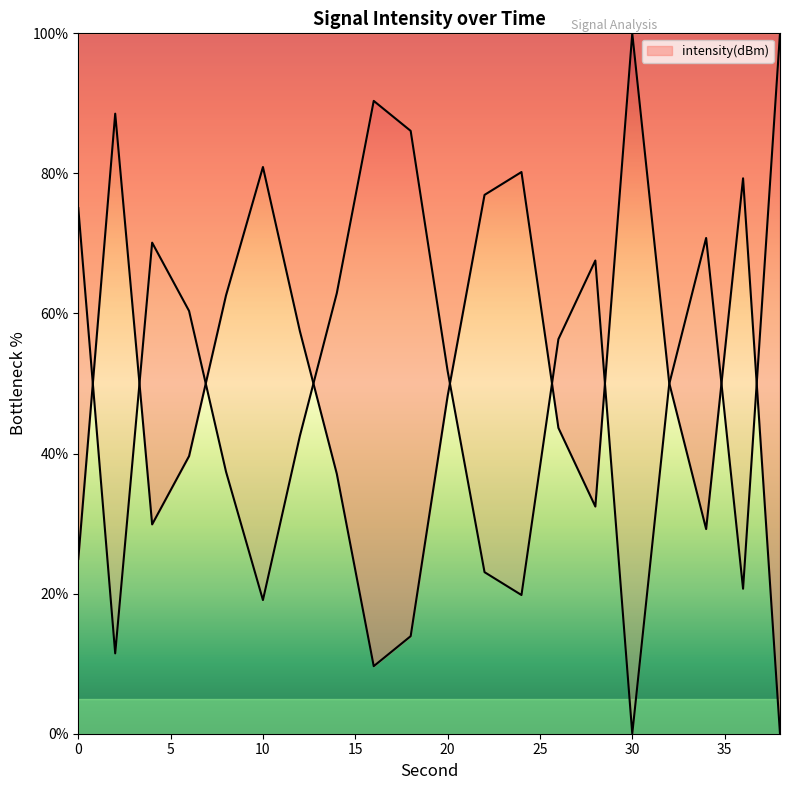

List the labels in order of value, largest first.

30, 2, 10, 24, 36, 22, 8, 12, 32, 20, 26, 6, 14, 28, 4, 34, 0, 18, 16, 38